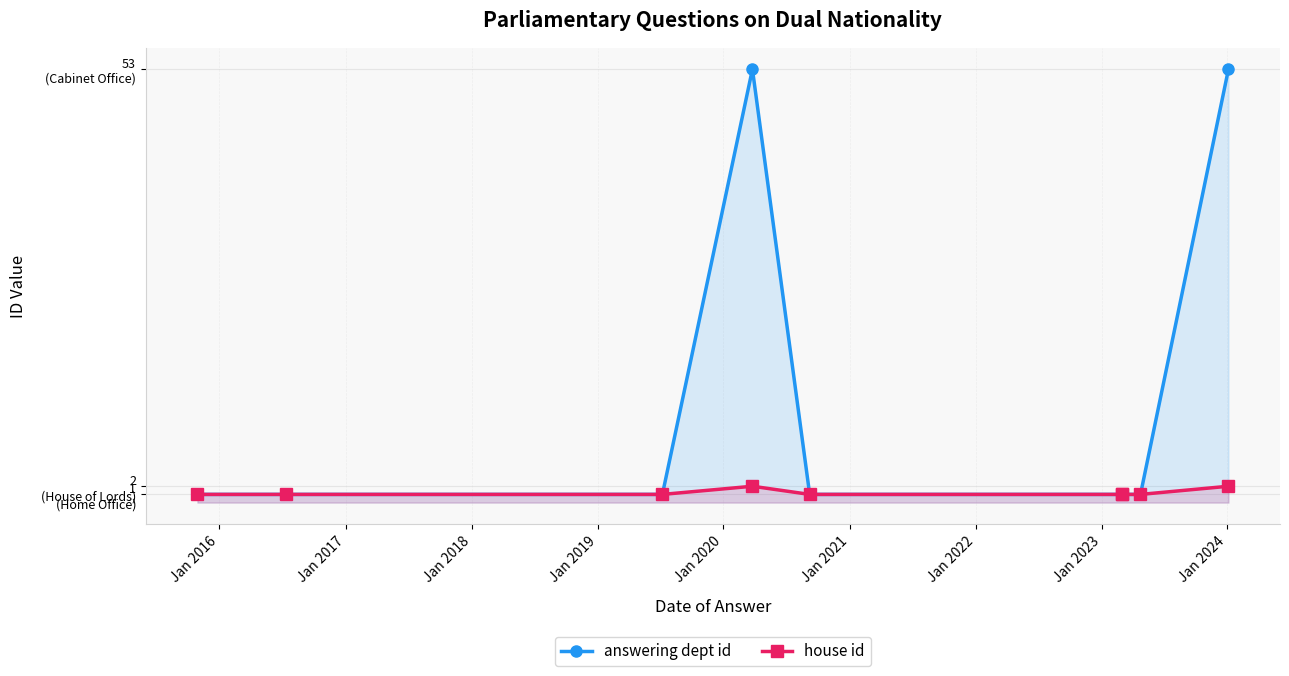

How many lines are shown in the chart?

2